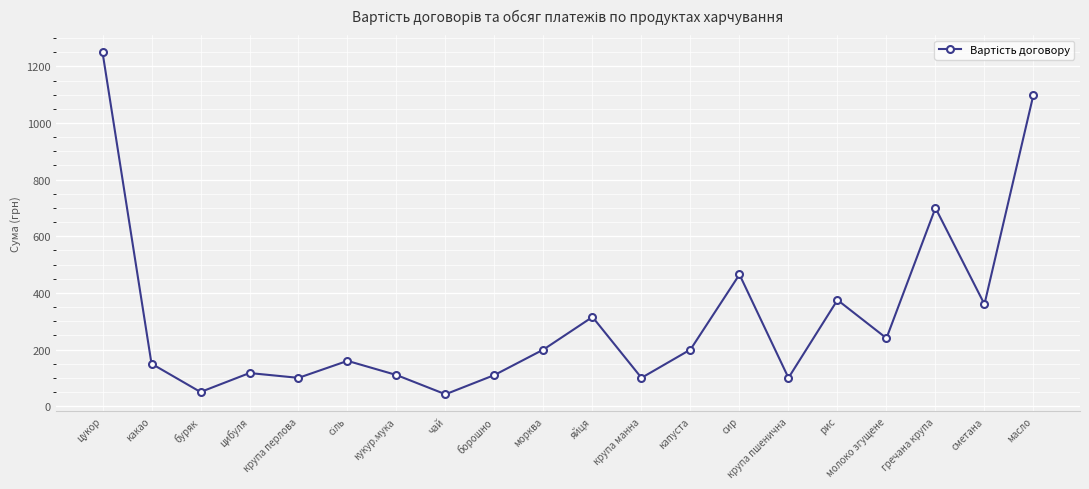

What is the label of the 4th point from the left?

цибуля